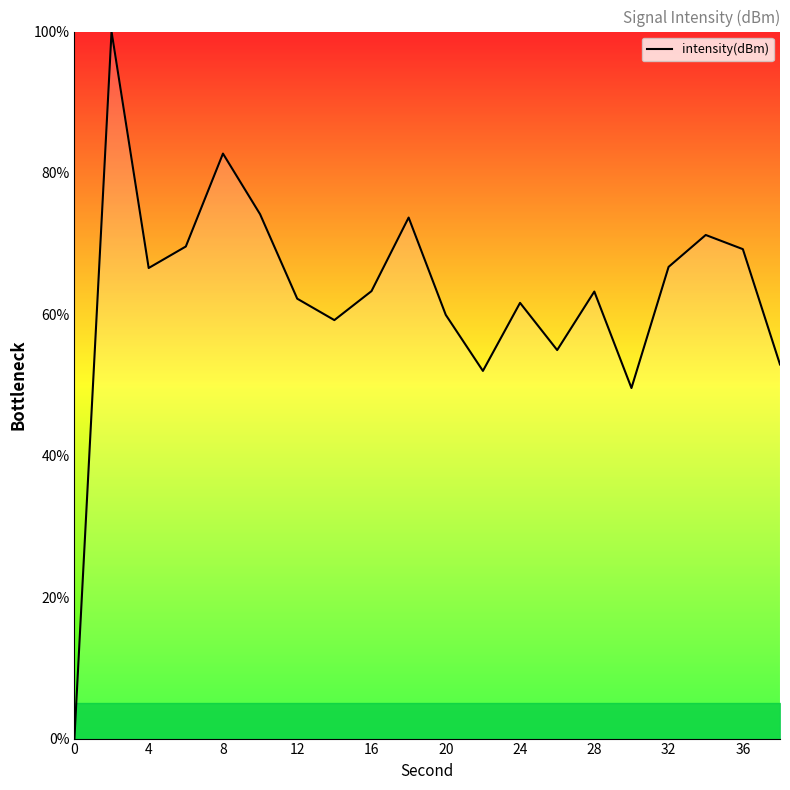

What is the maximum value shown in the chart?

100.0